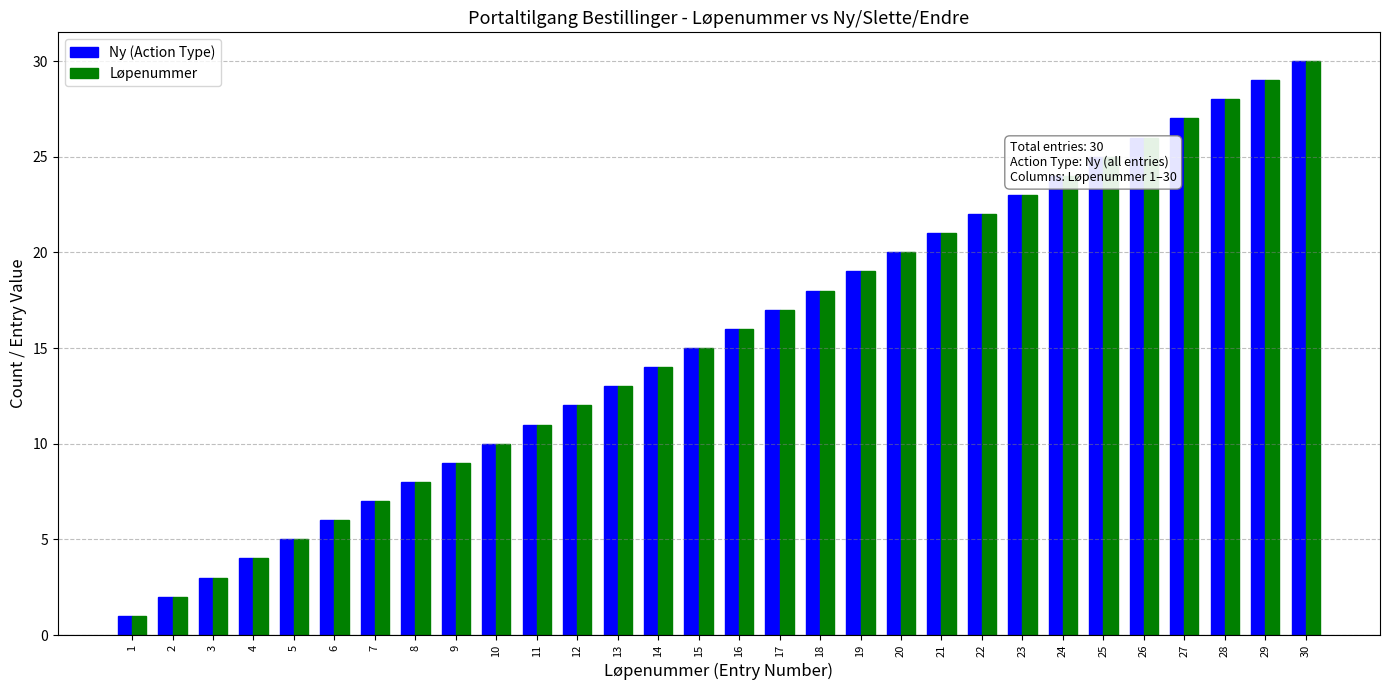

Is it true that Løpenummer equals 4 at 4?

True